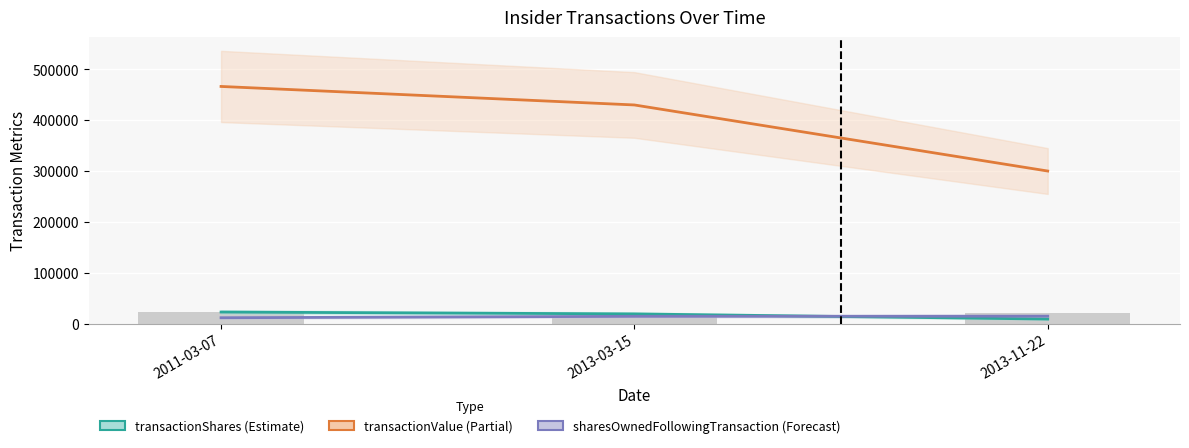

Which label corresponds to the largest value in the chart?

2011-03-07